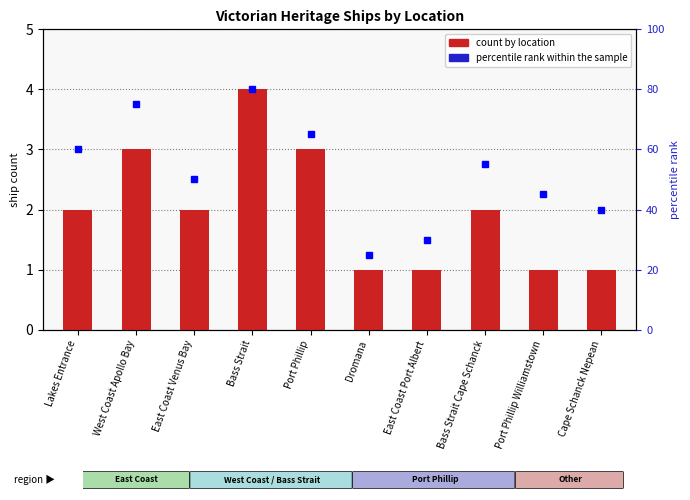

At which label does count by location first exceed 2?

West Coast Apollo Bay